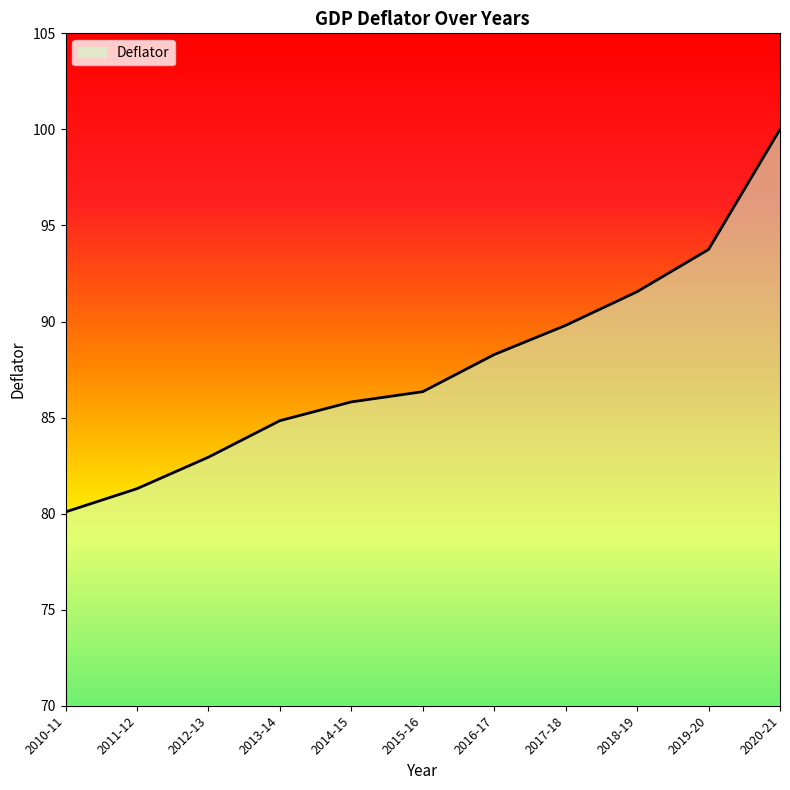

What position from the left is 2018-19?

9